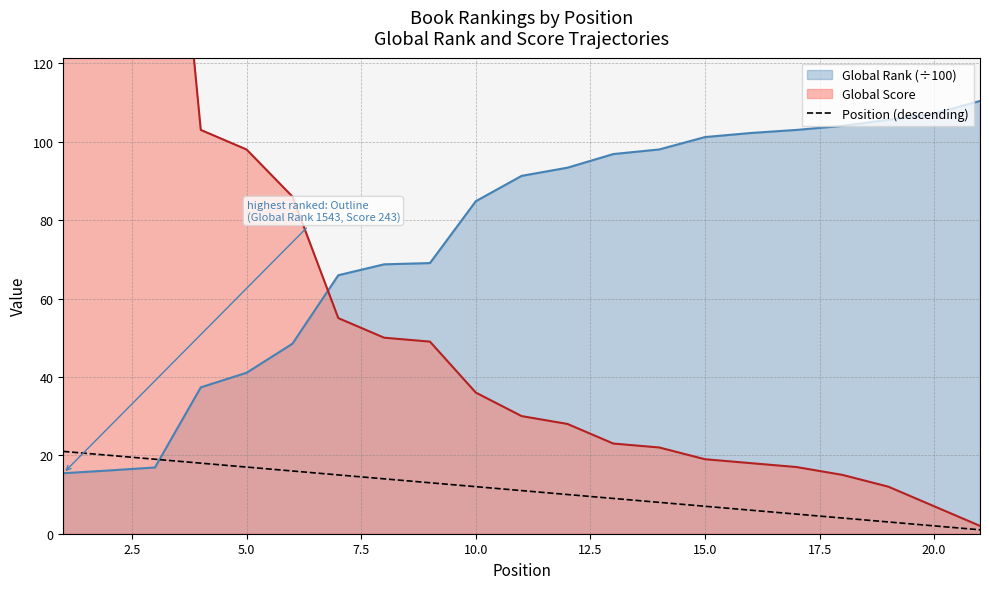

The Global Rank (÷100) series shows 59.0 at 5.0. True or false?

False